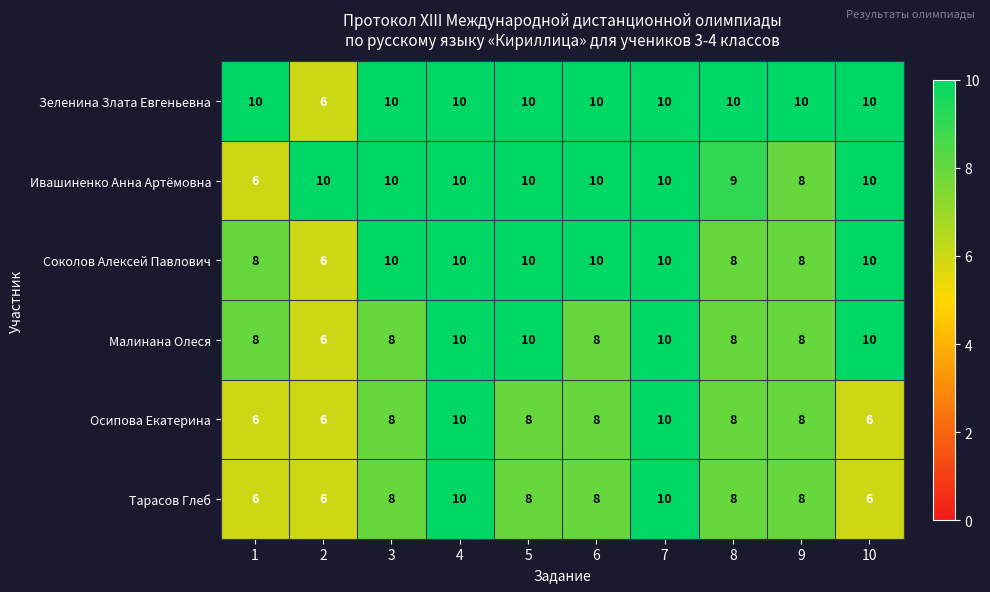

The Ивашиненко Анна Артёмовна series shows 17 at 4. True or false?

False